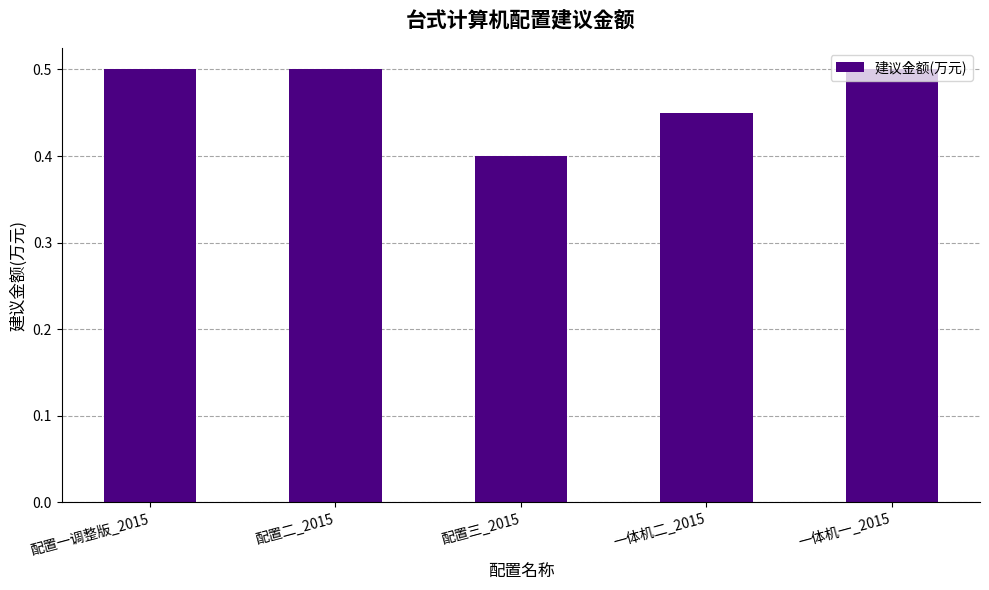

What is the smallest value displayed?

0.4